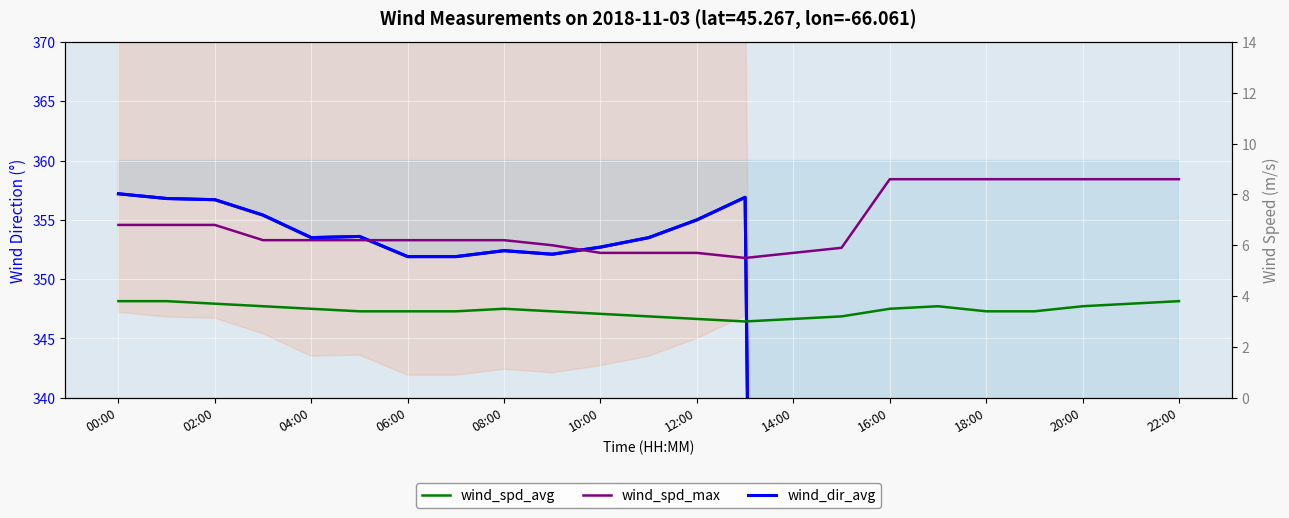

Which series has the largest total across all categories?

wind_dir_avg